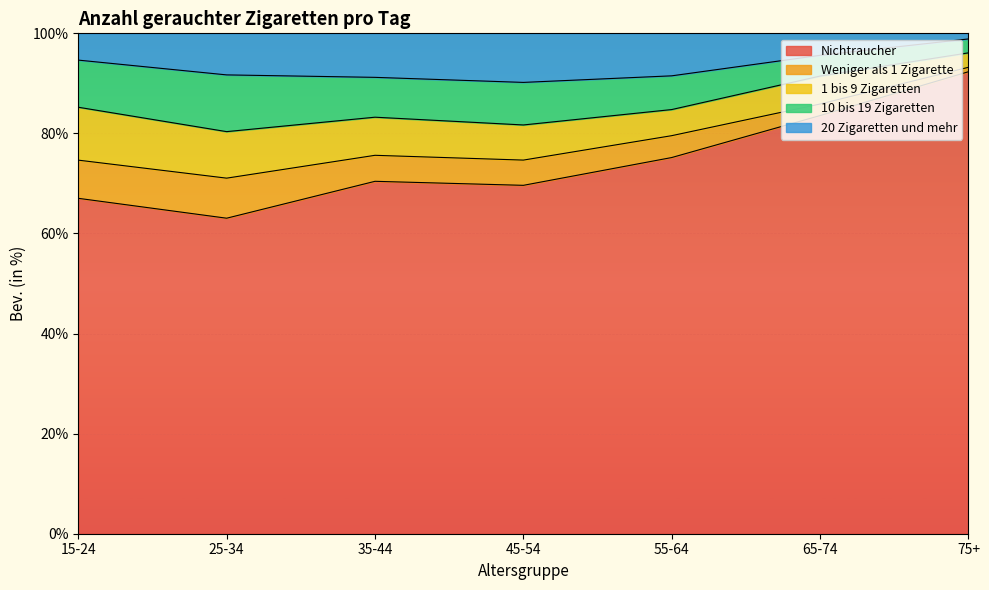

At which category does Nichtraucher reach its first local peak?

35-44